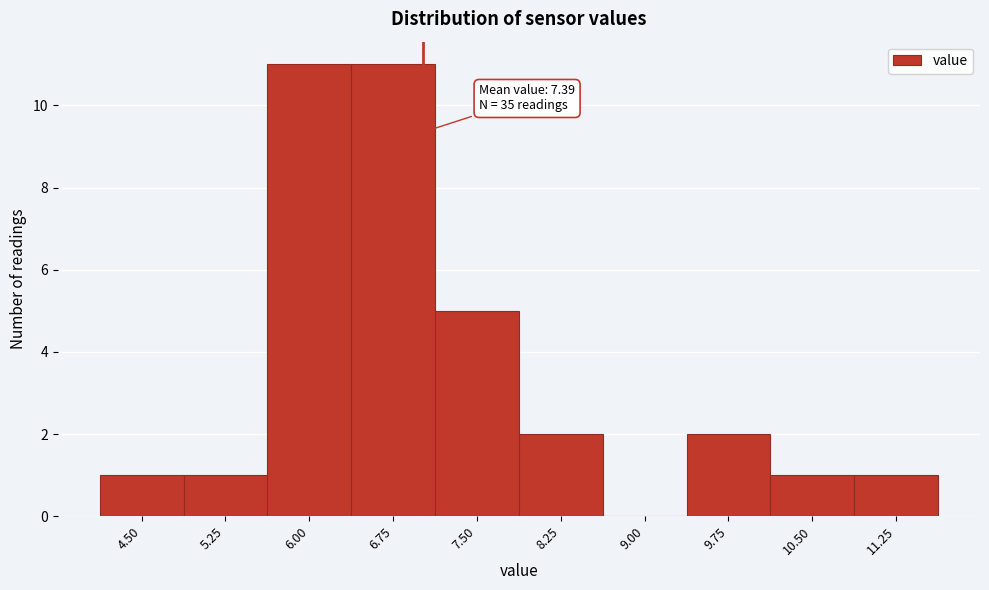

Reading left to right, what are all the values shown in this chart?

4.50=1	5.25=1	6.00=11	6.75=11	7.50=5	8.25=2	9.00=0	9.75=2	10.50=1	11.25=1